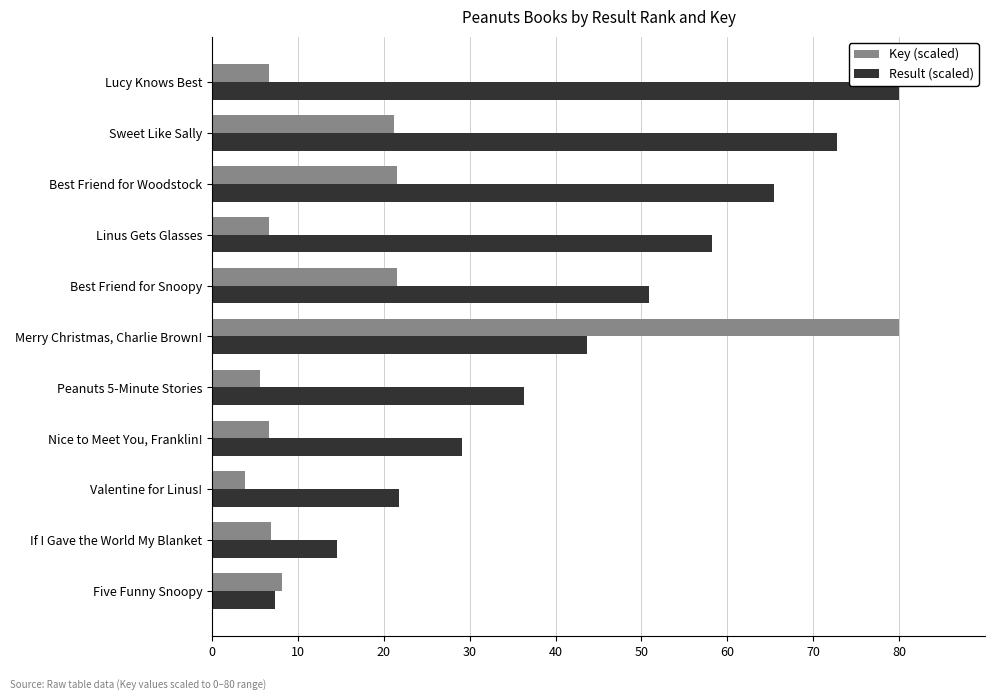

Read the Key (scaled) value at Merry Christmas, Charlie Brown!.

80.0